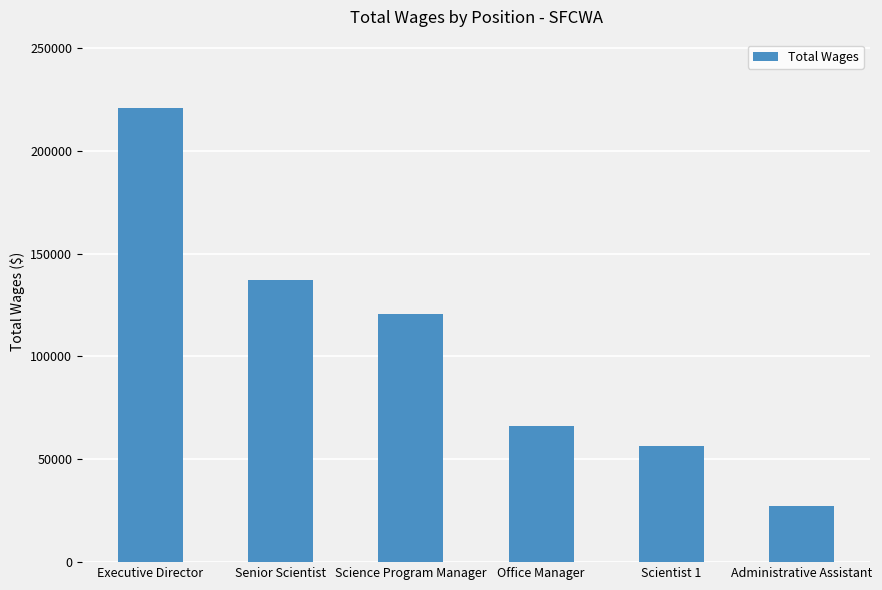

The value at Executive Director is 220883. True or false?

True